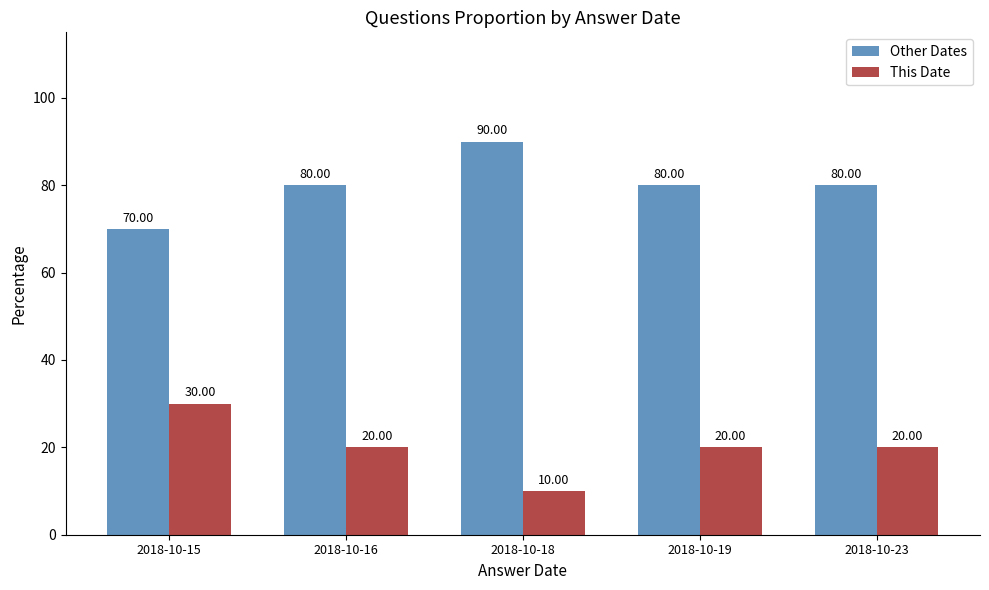

List the series in order of their peak value, lowest first.

This Date, Other Dates